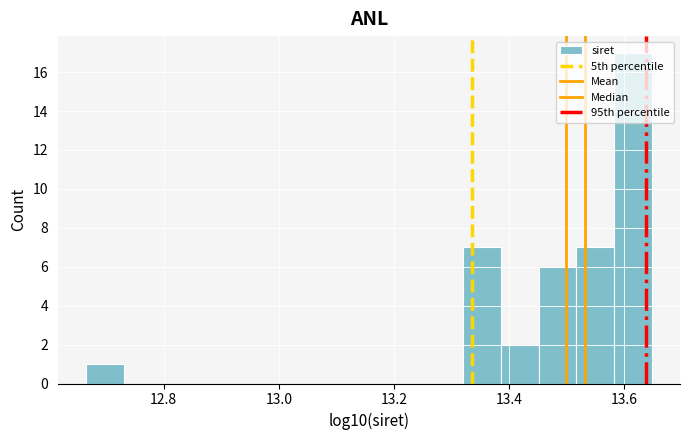

Read against the x-axis, roughly where is the centre of the tallest bar?

13.62